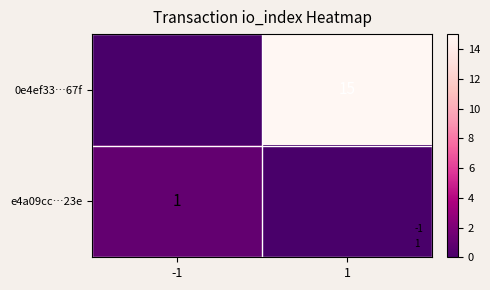

Which series has the largest range (max minus min)?

0e4ef33…67f